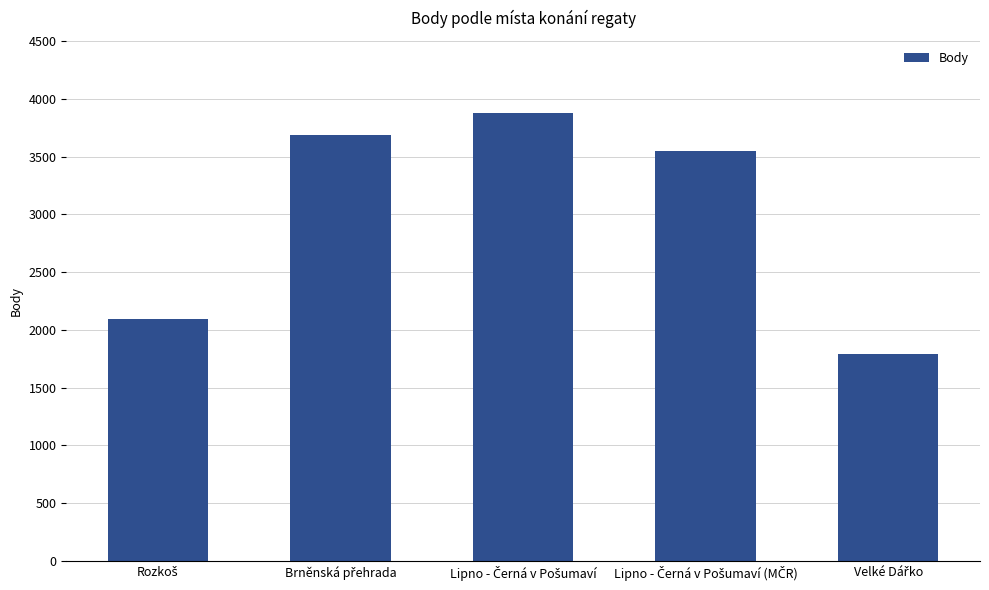

How many data points are less than 3547?

2